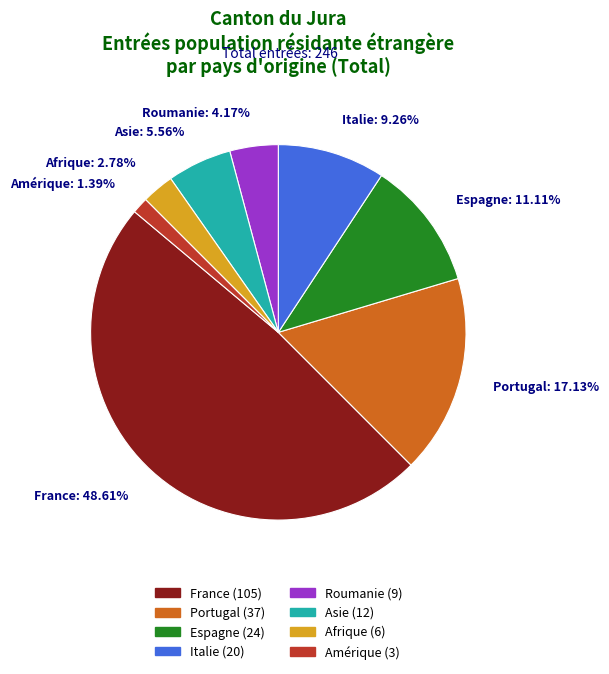

To the nearest percent, what percentage of the pie is Espagne?

11%